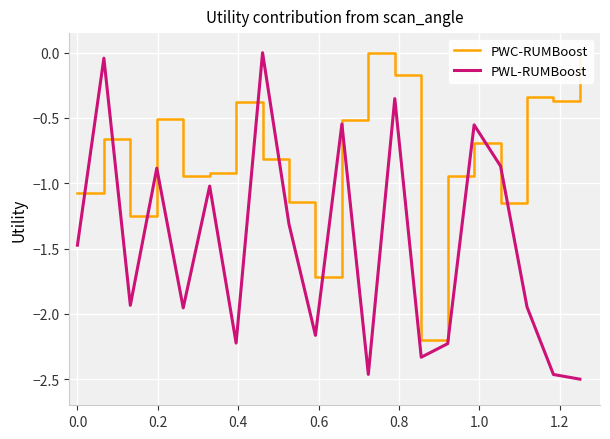

Which series ends up on top after the final intersection of PWL-RUMBoost and PWC-RUMBoost?

PWC-RUMBoost